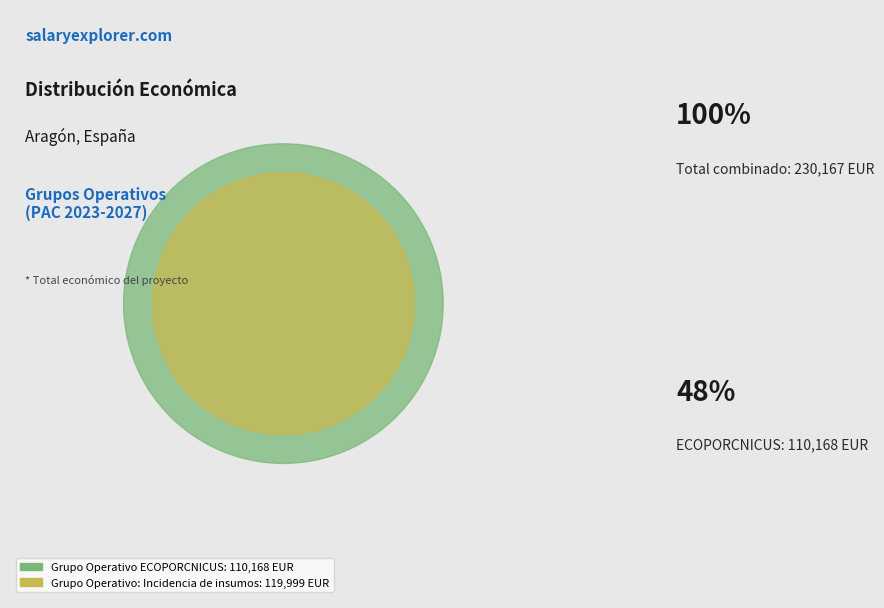

Which slice is the smallest?

Grupo Operativo ECOPORCNICUS